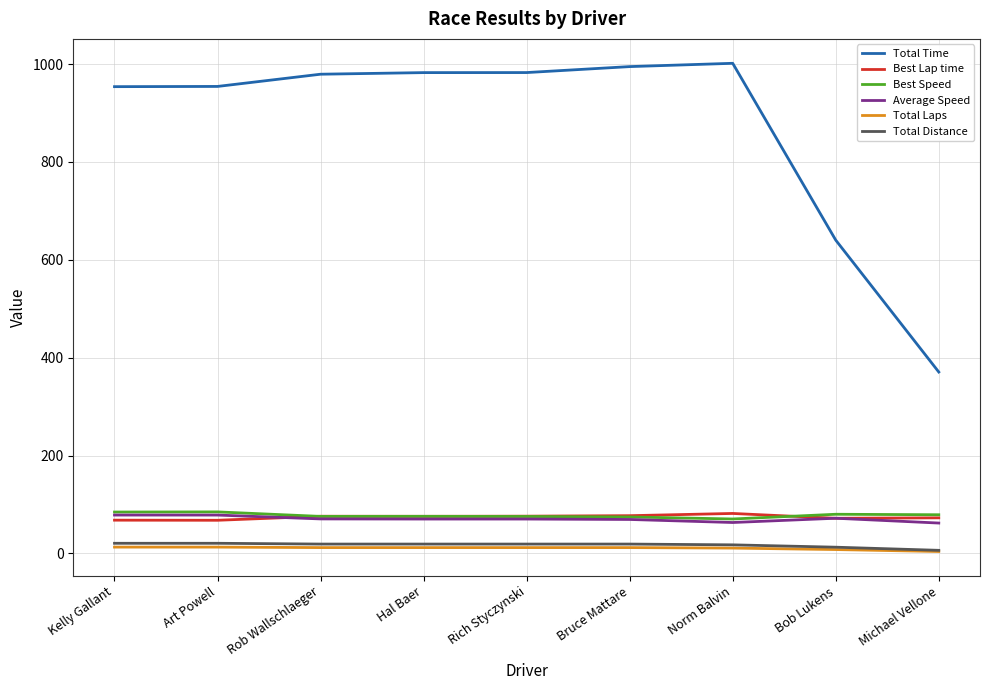

True or false: Total Time has more than 2 interior local peaks.

False